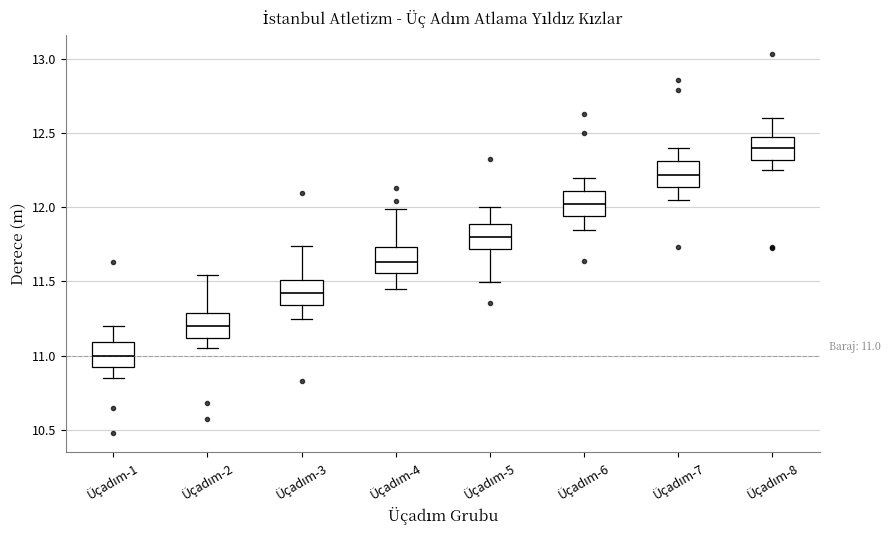

Which box has the highest median line?

Üçadım-8